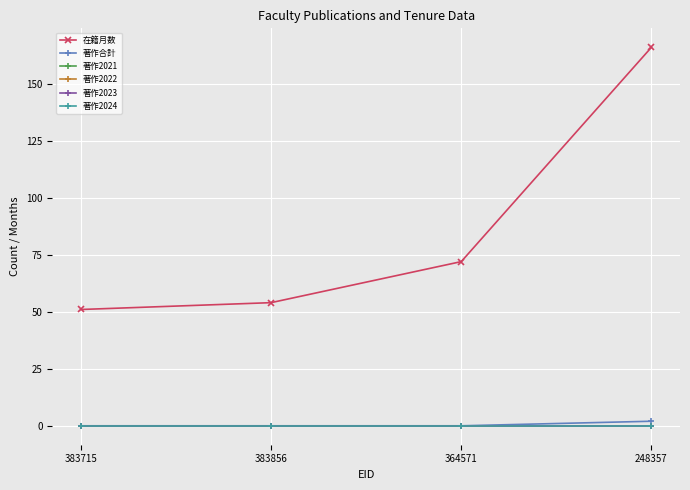

What is the total value across all series at 383856?

54